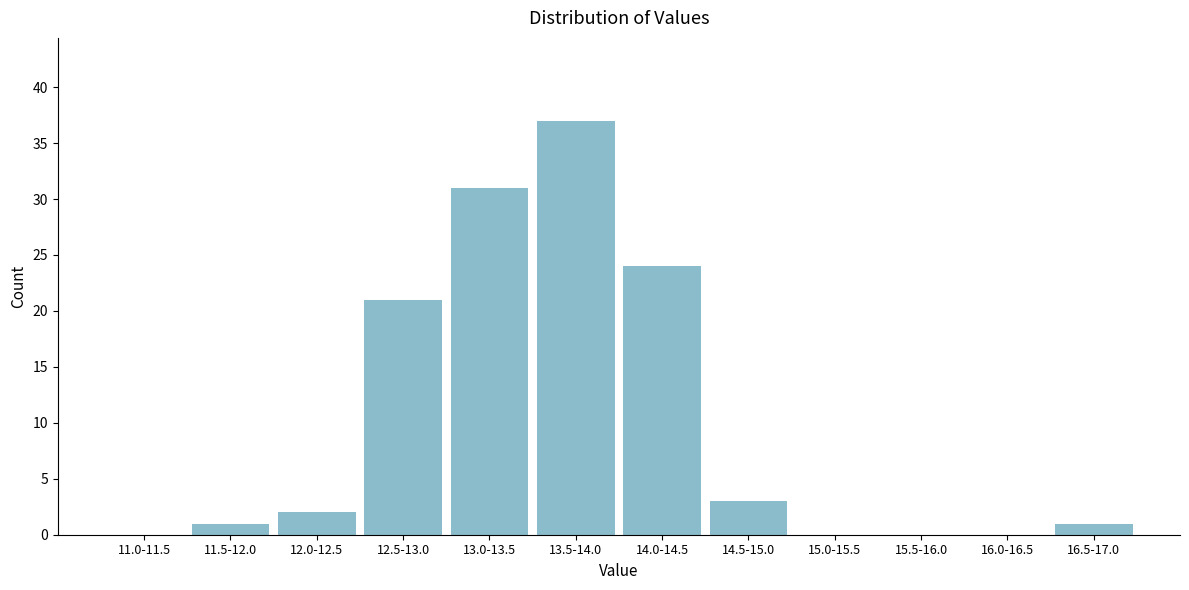

Reading left to right, transcribe all the data shown in this chart.

11.0-11.5=0	11.5-12.0=1	12.0-12.5=2	12.5-13.0=21	13.0-13.5=31	13.5-14.0=37	14.0-14.5=24	14.5-15.0=3	15.0-15.5=0	15.5-16.0=0	16.0-16.5=0	16.5-17.0=1